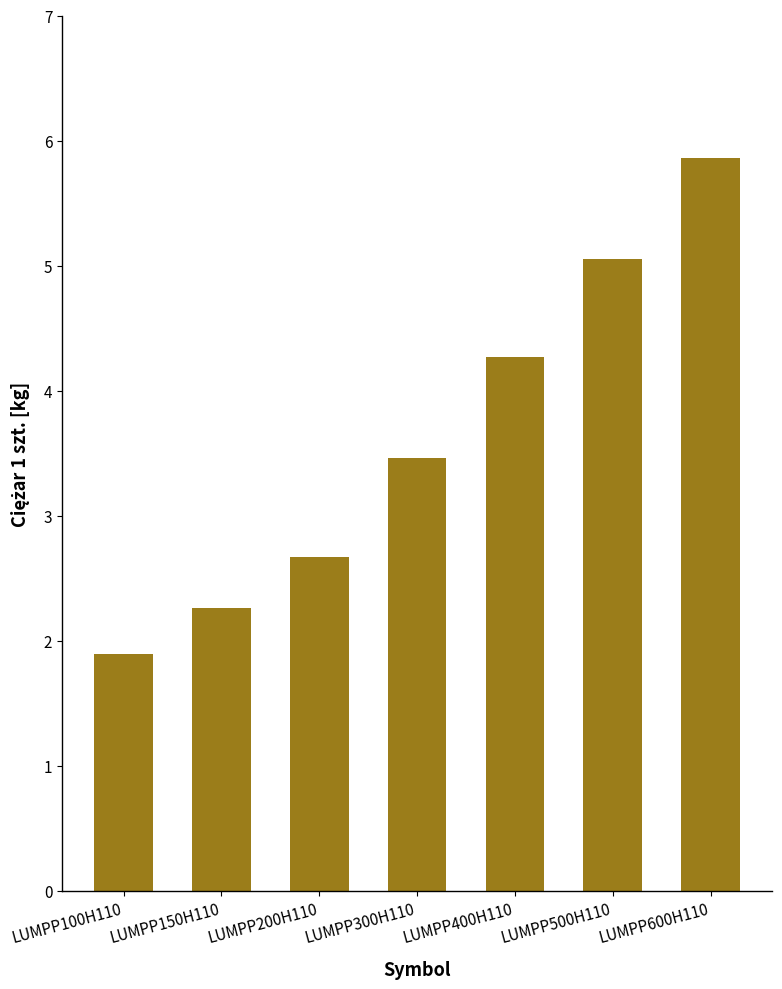

The chart shows a value of 2.6 at LUMPP400H110. True or false?

False